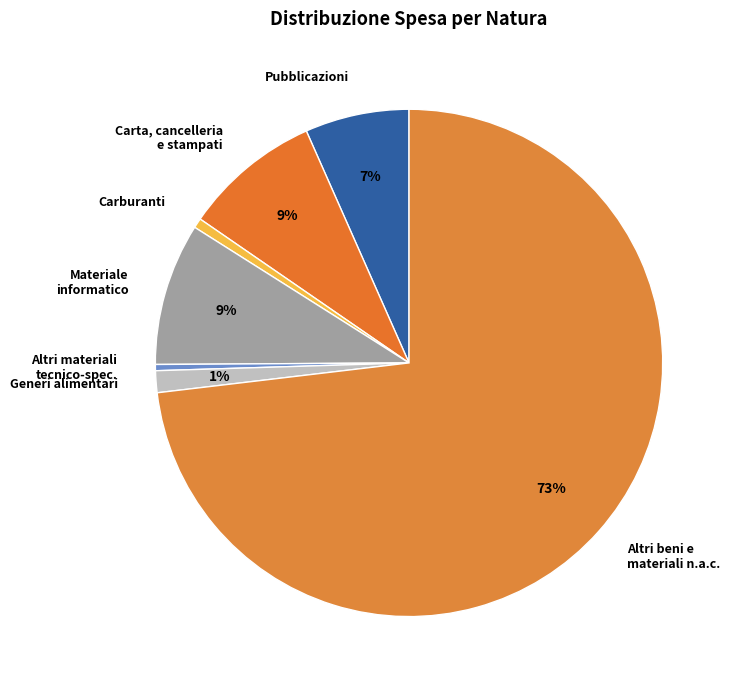

Combined, do Carta, cancelleria e stampati and Altri materiali tecnico-spec. account for over 50%?

No